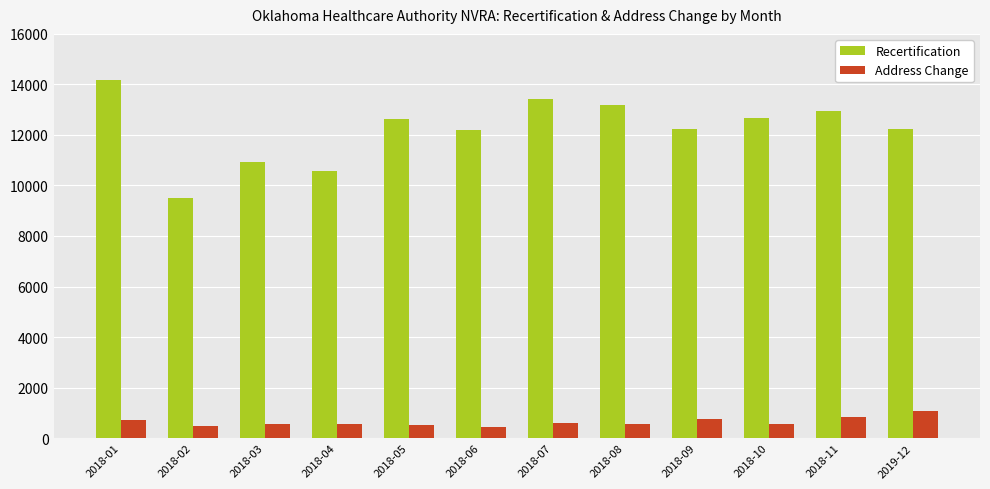

What is the total value across all series at 2018-04?

11148